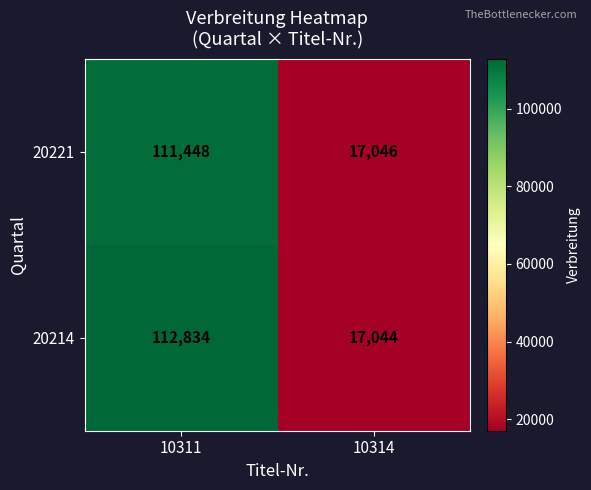

The 20214 series shows 112834 at 10311. True or false?

True